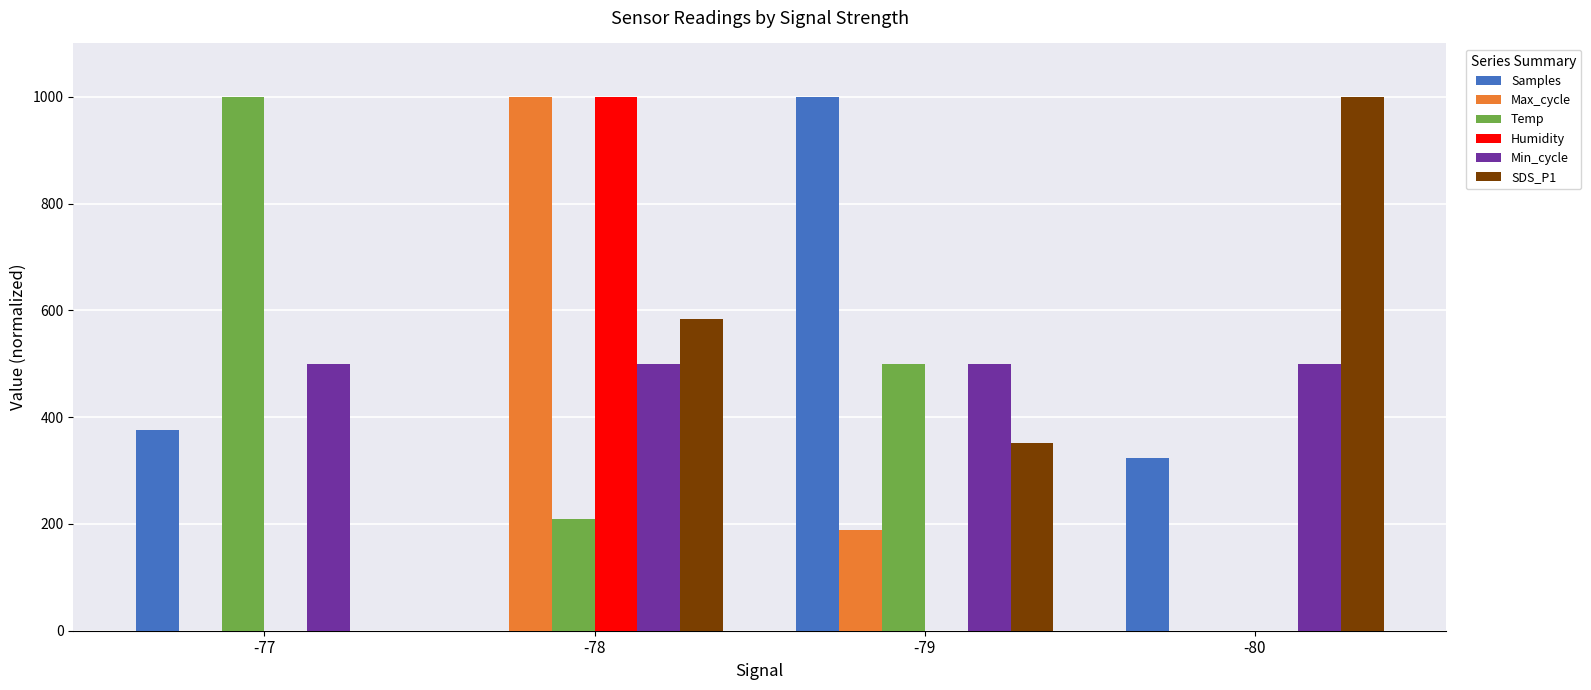

At which category is the sum across all series the highest?

-78